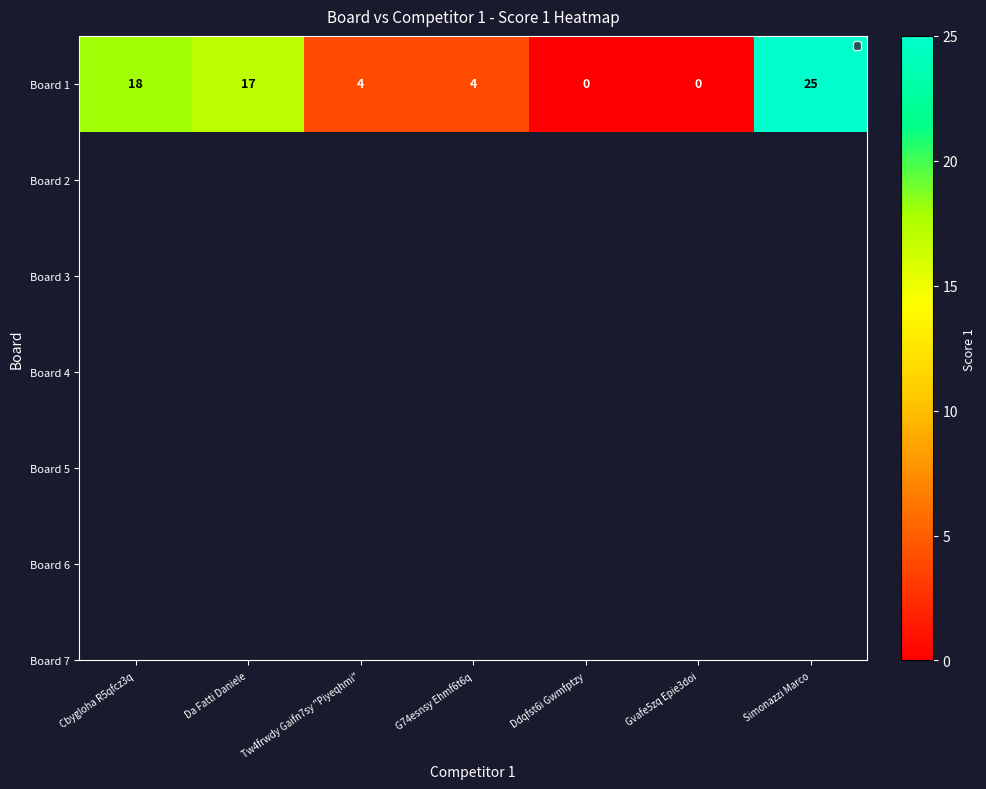

Which has a higher value, Ddqfst6i Gwmfptzy or Cbygloha R5qfcz3q?

Cbygloha R5qfcz3q